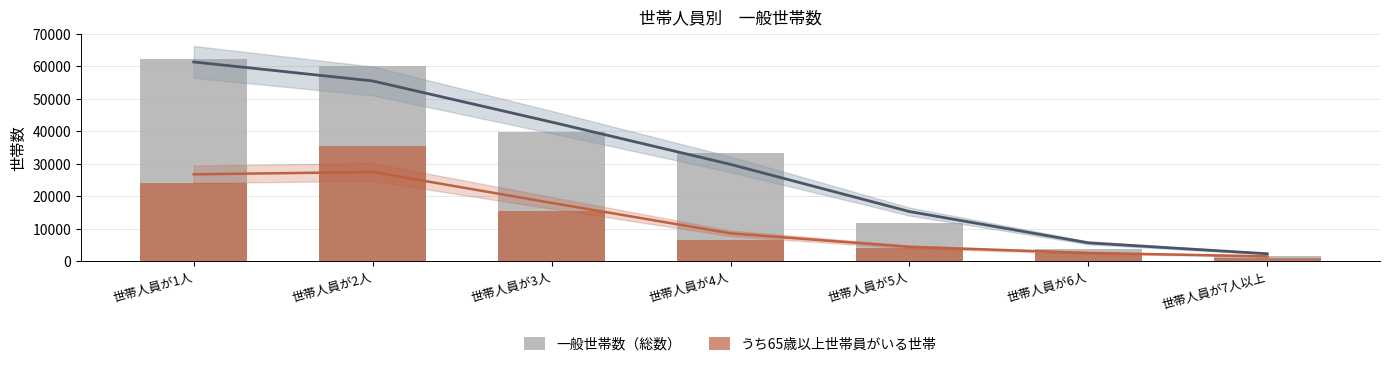

At which label does うち65歳以上世帯員がいる世帯 first exceed 6625?

世帯人員が1人